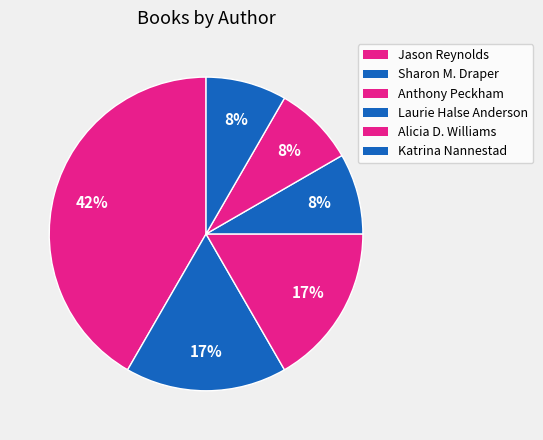

How many slices are in this pie chart?

6